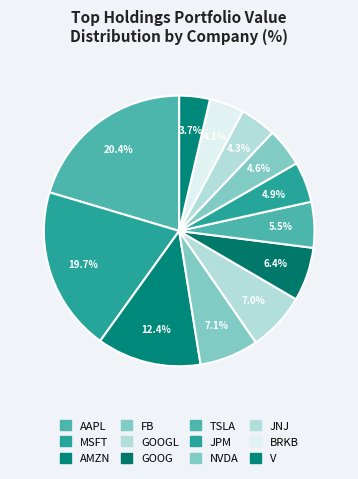

The AAPL slice represents 6% of the pie. True or false?

False